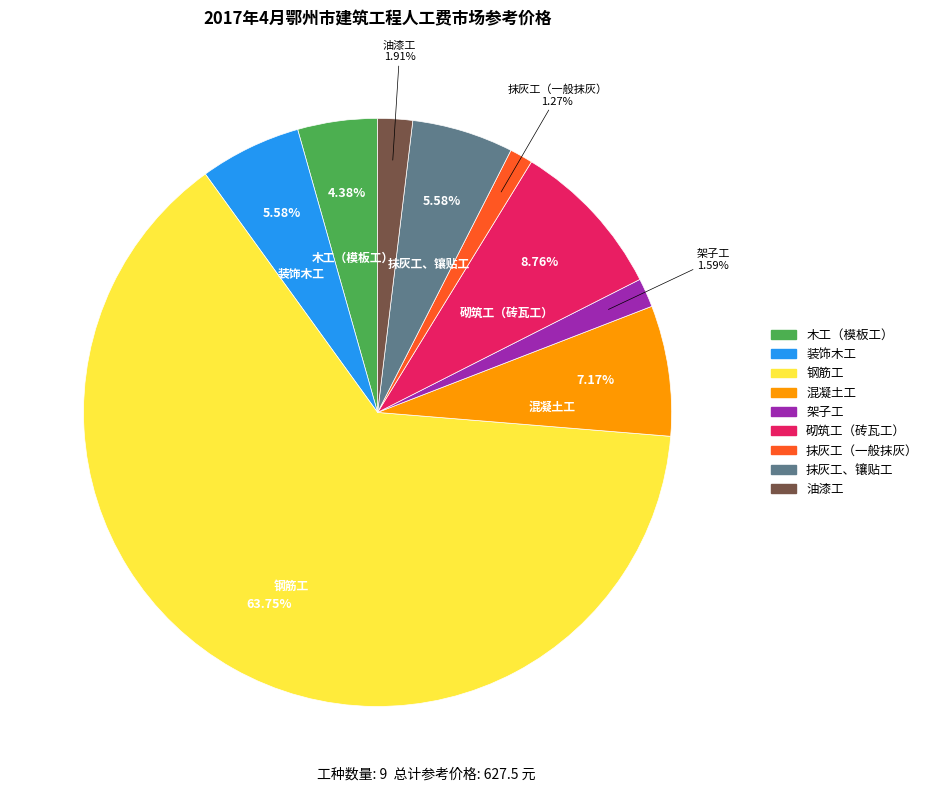

Which category has the biggest portion of the pie?

钢筋工